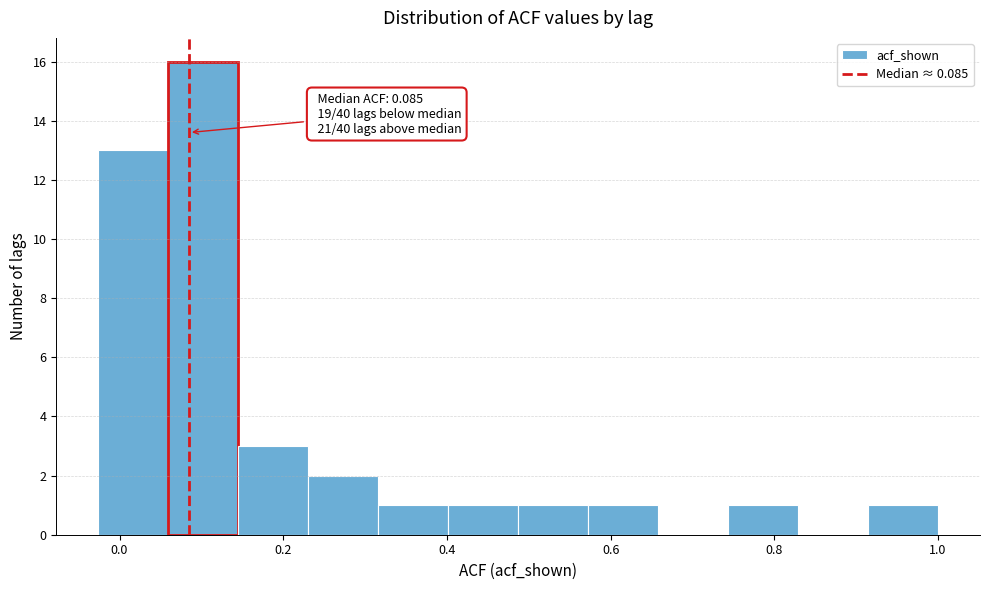

Over which range of the x-axis is the bar tallest?

0.06 to 0.14